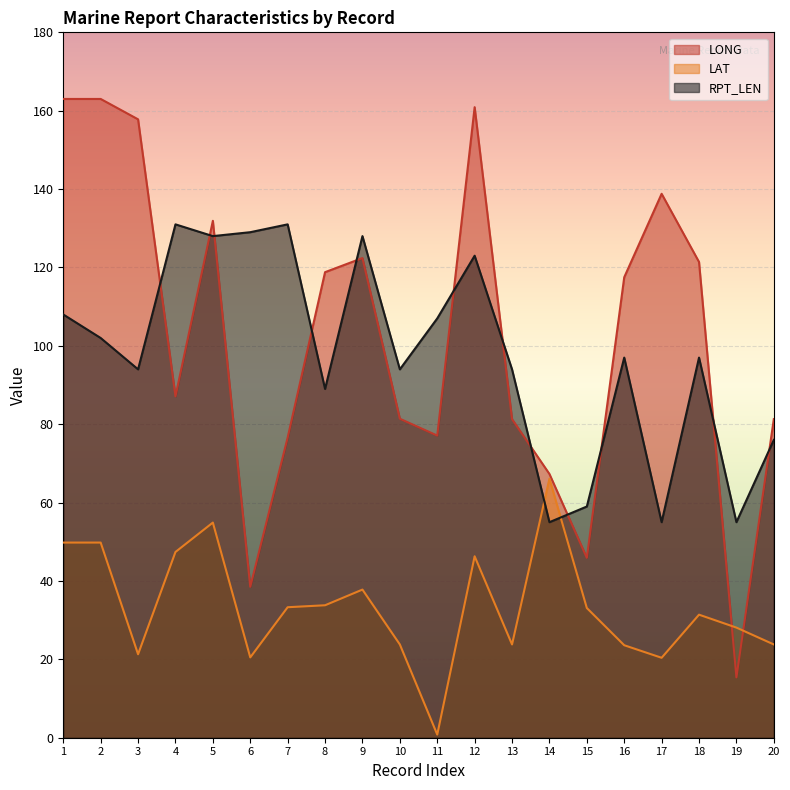

At how many categories does at least one series exceed 107?

13